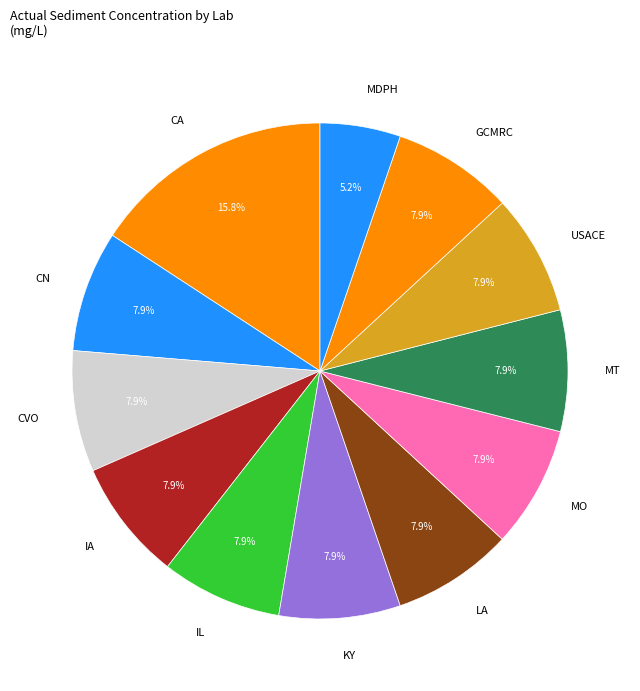

What is the smallest slice in the pie chart?

MDPH